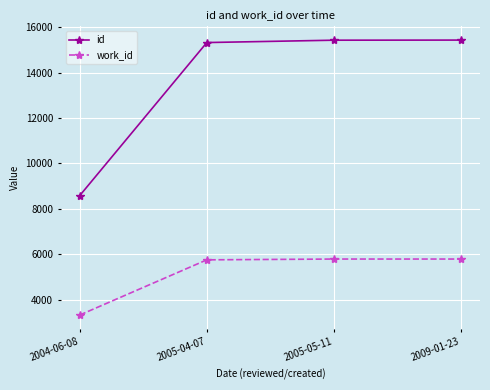

How many lines are shown in the chart?

2